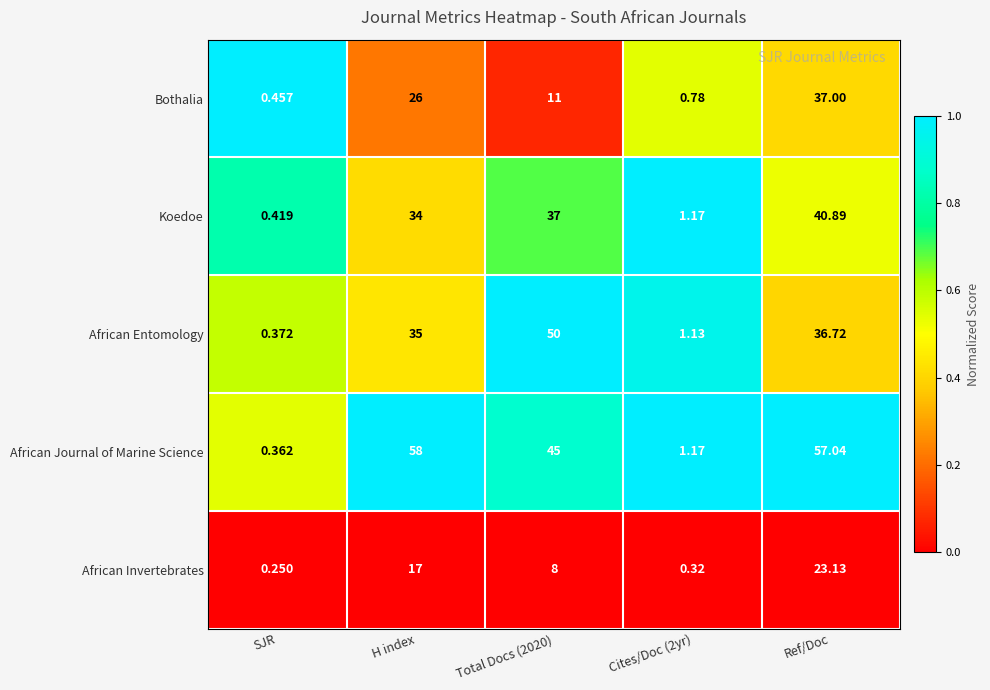

What is the total value across all series at Ref/Doc?

194.8